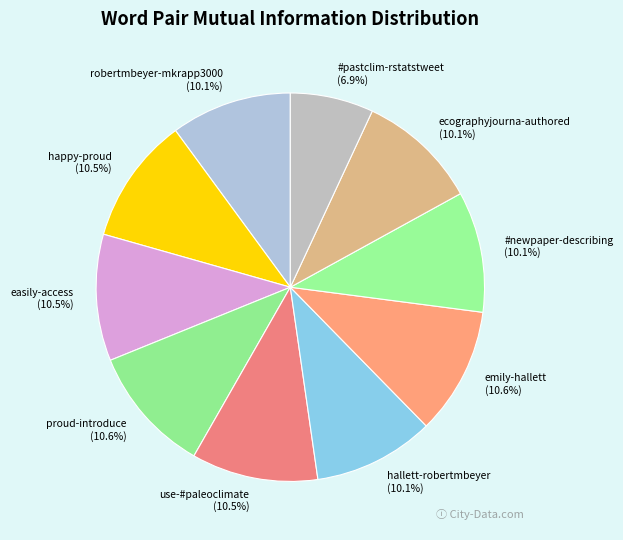

To the nearest percent, what percentage of the pie is ecographyjourna-authored?

10%